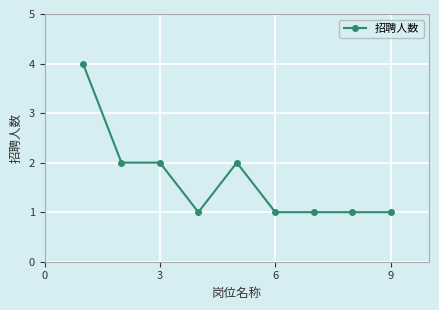

Reading right to left, list all the values displayed in this chart.

1	1	1	1	2	1	2	2	4